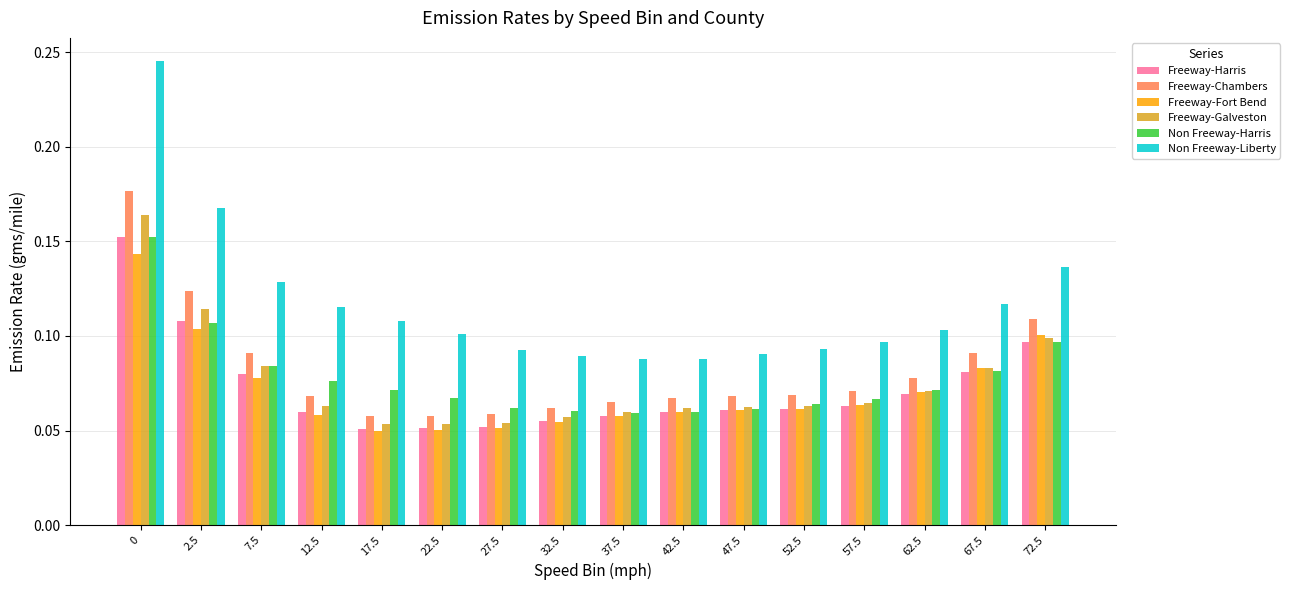

The Freeway-Chambers series shows 0.1 at 37.5. True or false?

True